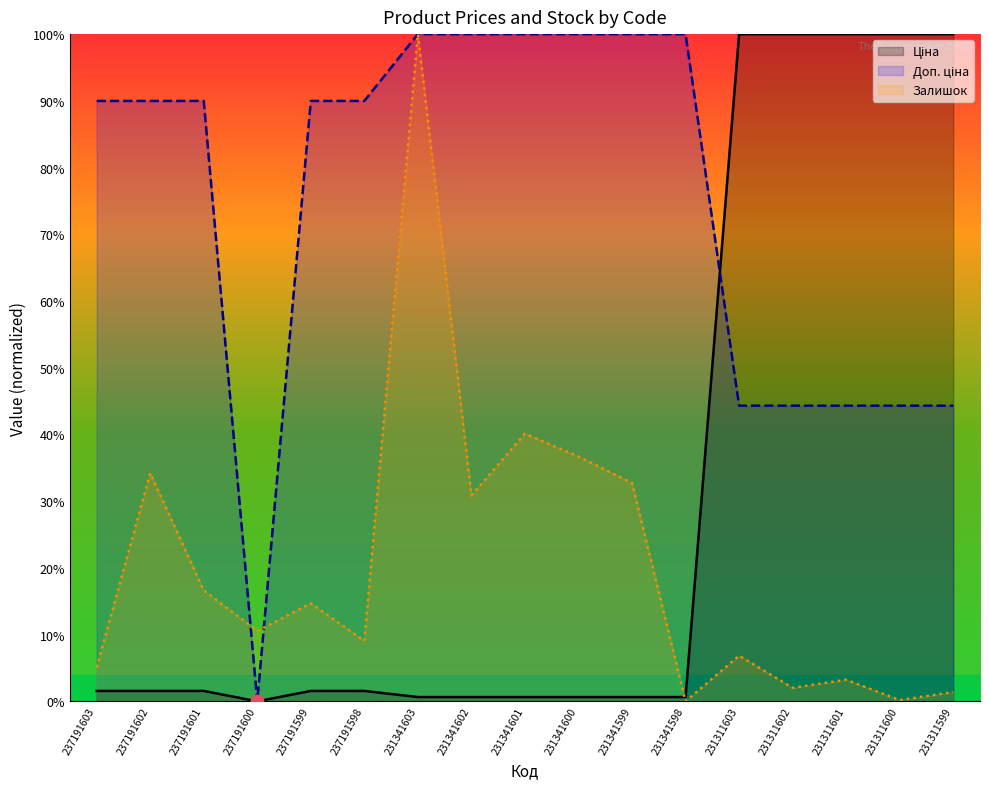

What are all the series names shown in the legend?

Ціна, Доп. ціна, Залишок